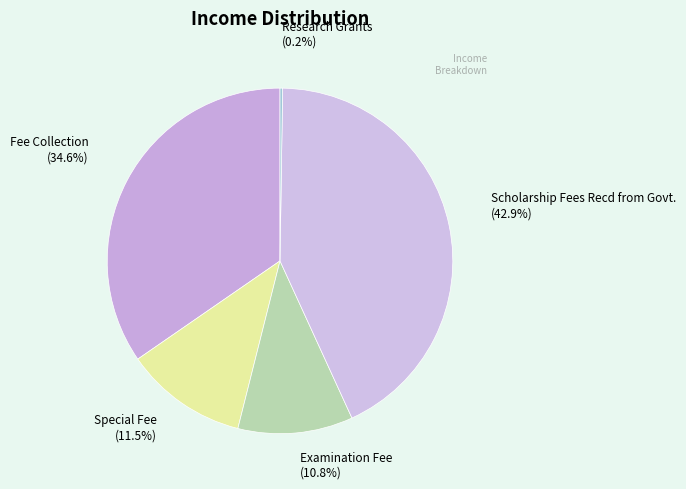

What percentage do Fee Collection (34.6%) and Examination Fee (10.8%) together represent?

45.4%